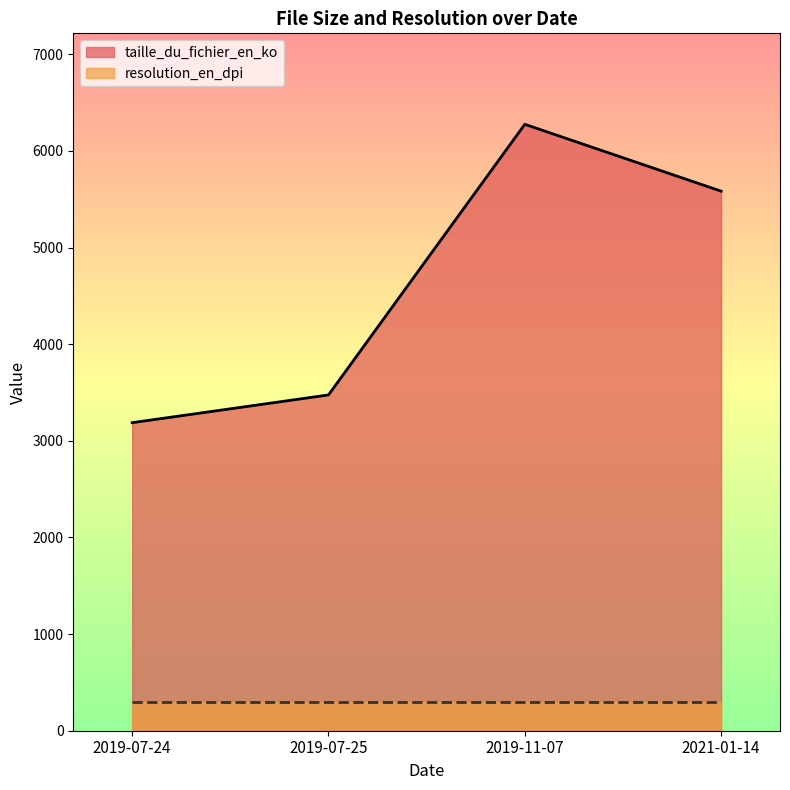

Reading left to right, what are all the values shown in this chart?

2019-07-24=3188	2019-07-25=3475	2019-11-07=6276	2021-01-14=5584